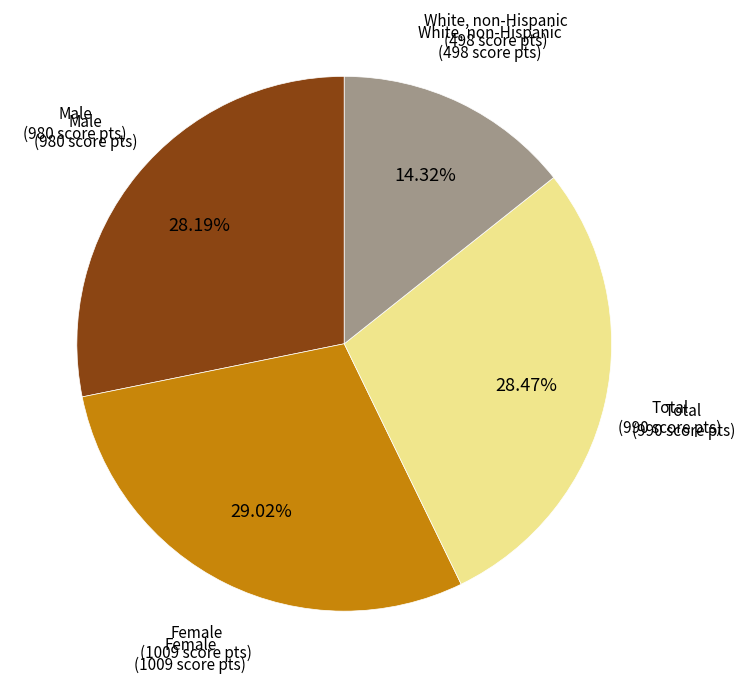

Does any single category account for the majority?

No